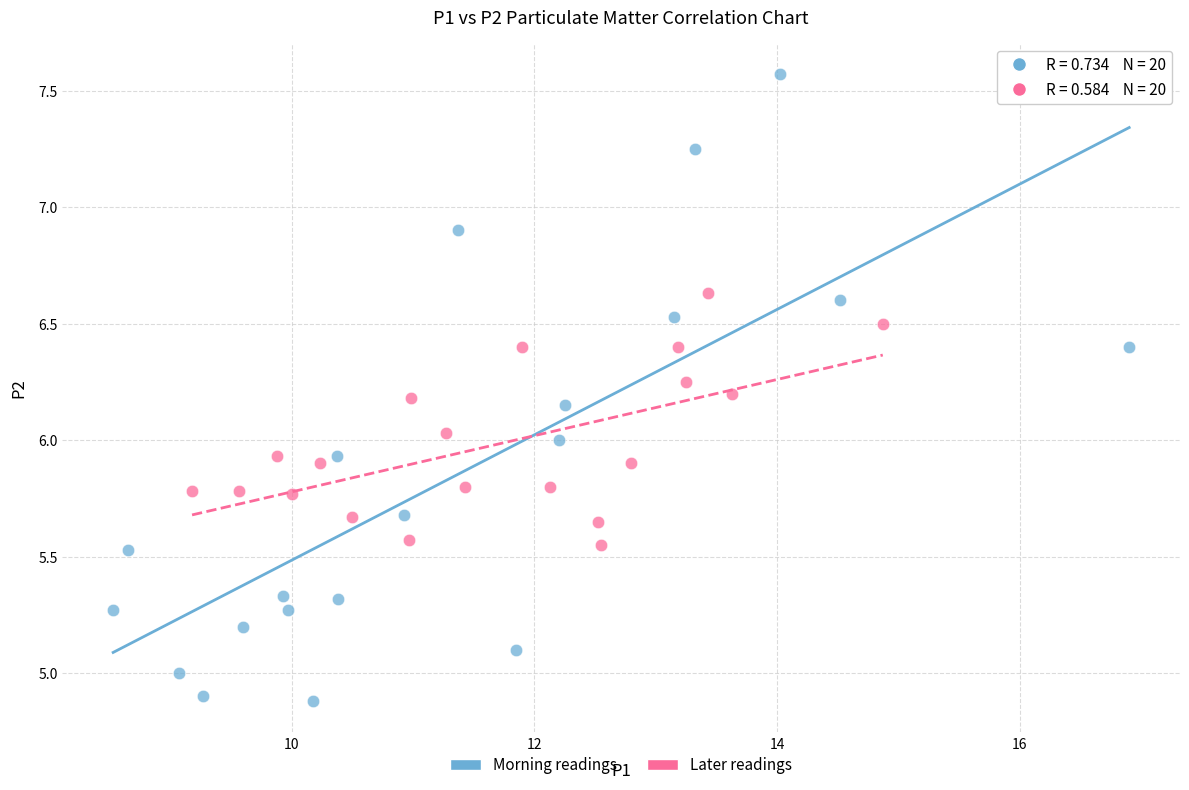

Which series contains the highest Y value?

Morning readings